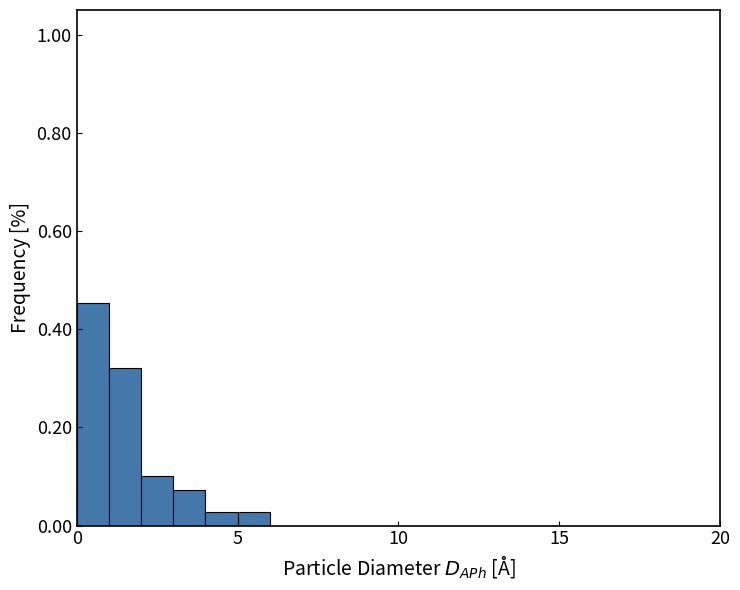

Read against the x-axis, roughly where is the centre of the tallest bar?

0.5